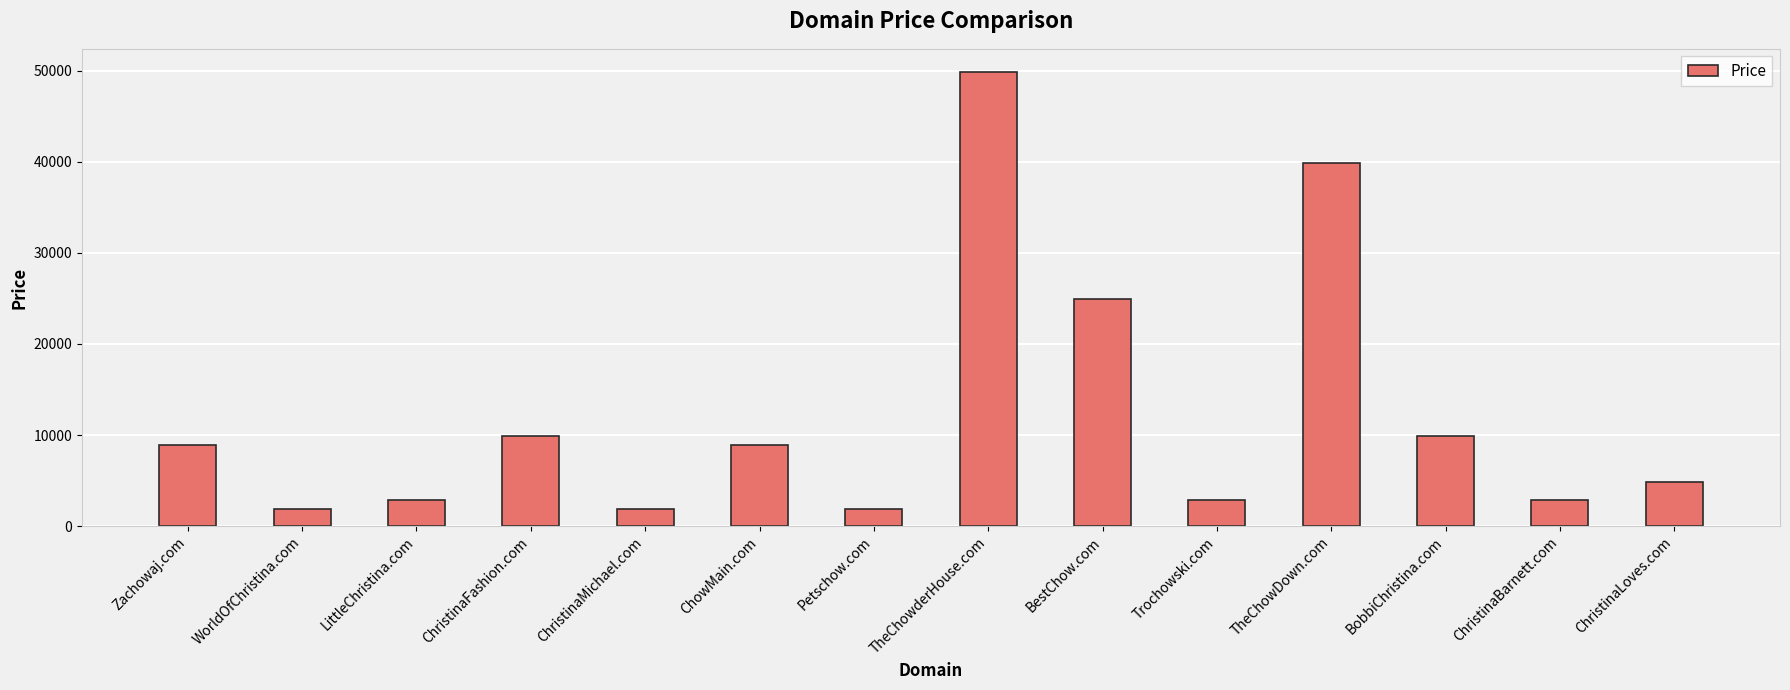

At which category does the chart reach its peak across all series?

TheChowderHouse.com